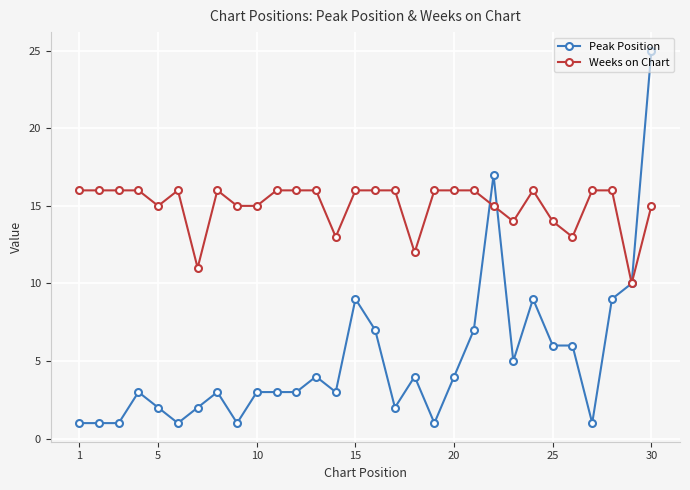

True or false: Peak Position has more than 2 interior local peaks.

True